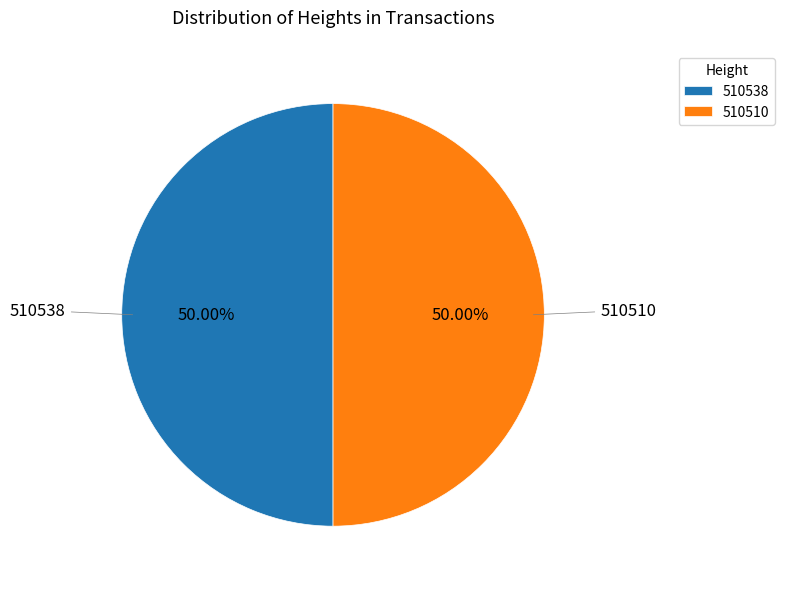

How many slices are in this pie chart?

2